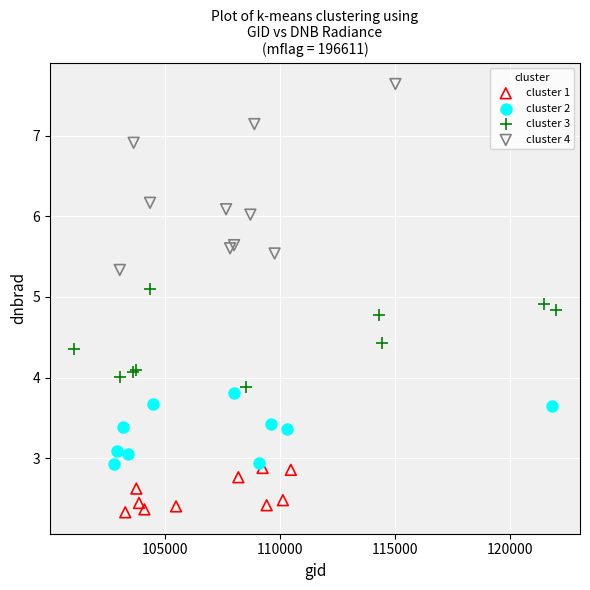

Which series contains the highest Y value?

cluster 4